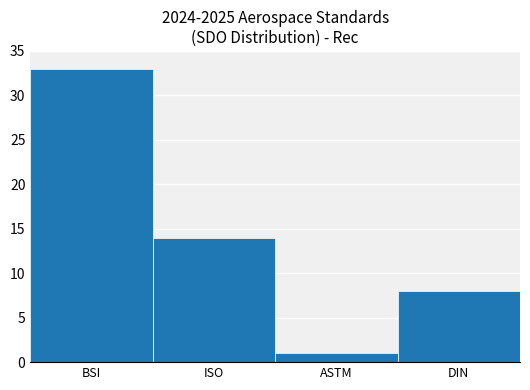

At which category does the chart reach its peak across all series?

BSI